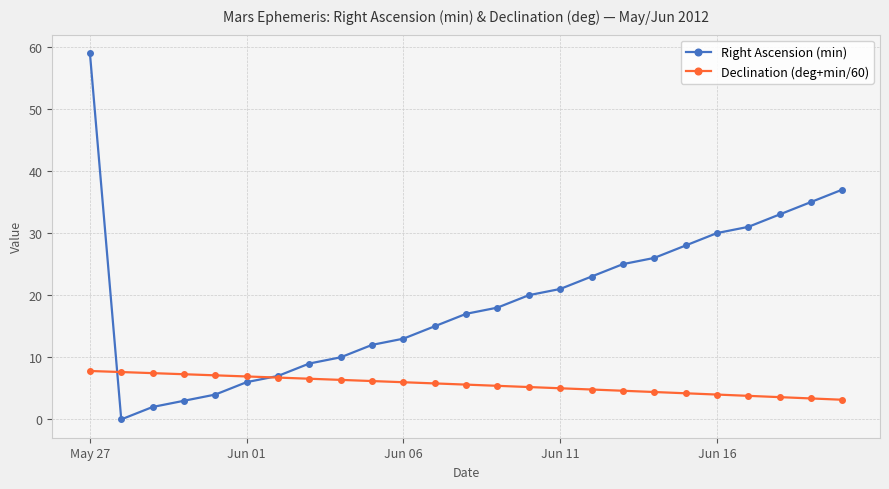

Which series has the largest total across all categories?

Right Ascension (min)